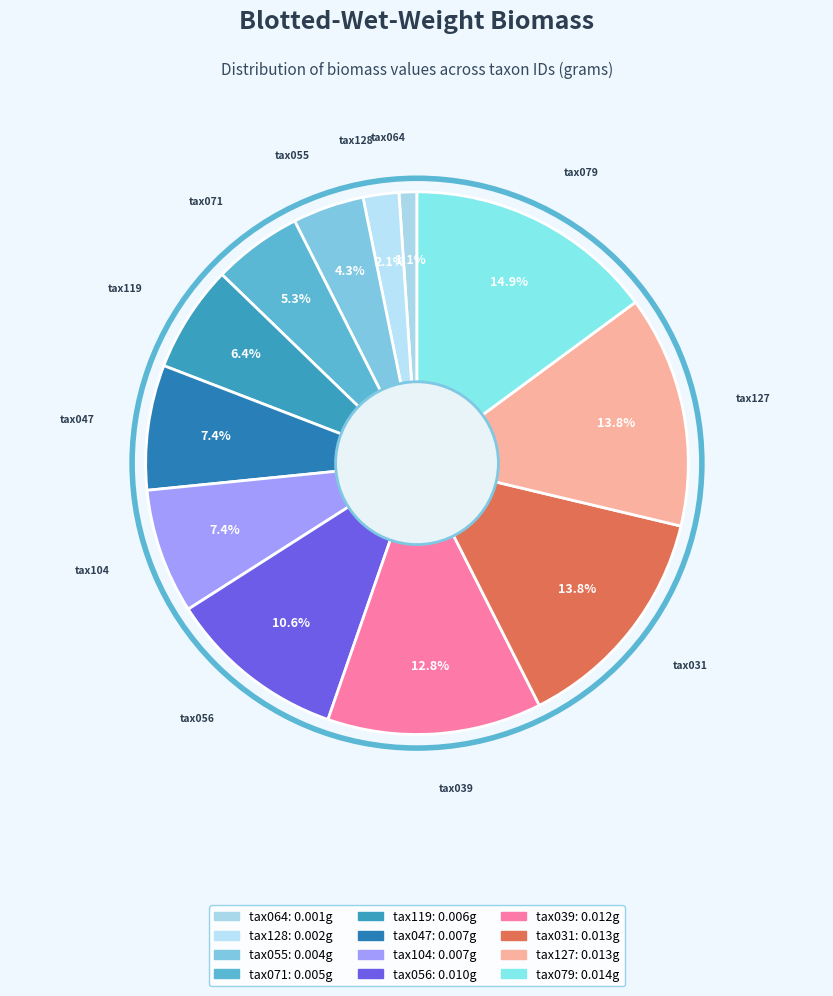

Combined, what portion of the pie is tax104 and tax039?

20.2%